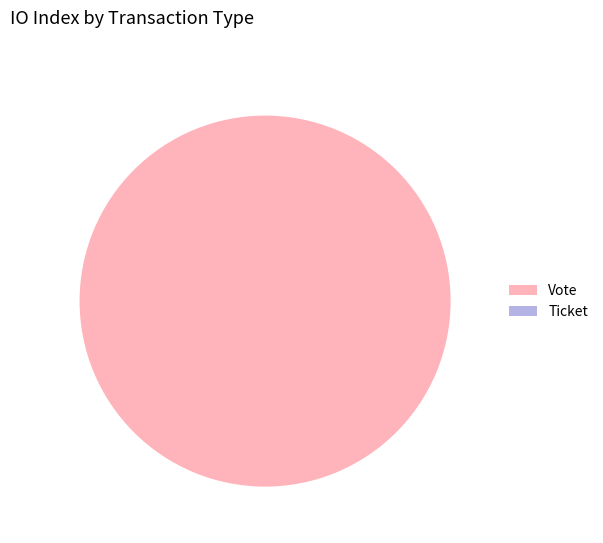

To the nearest percent, what is the difference between the Vote and Ticket slice percentages?

100%